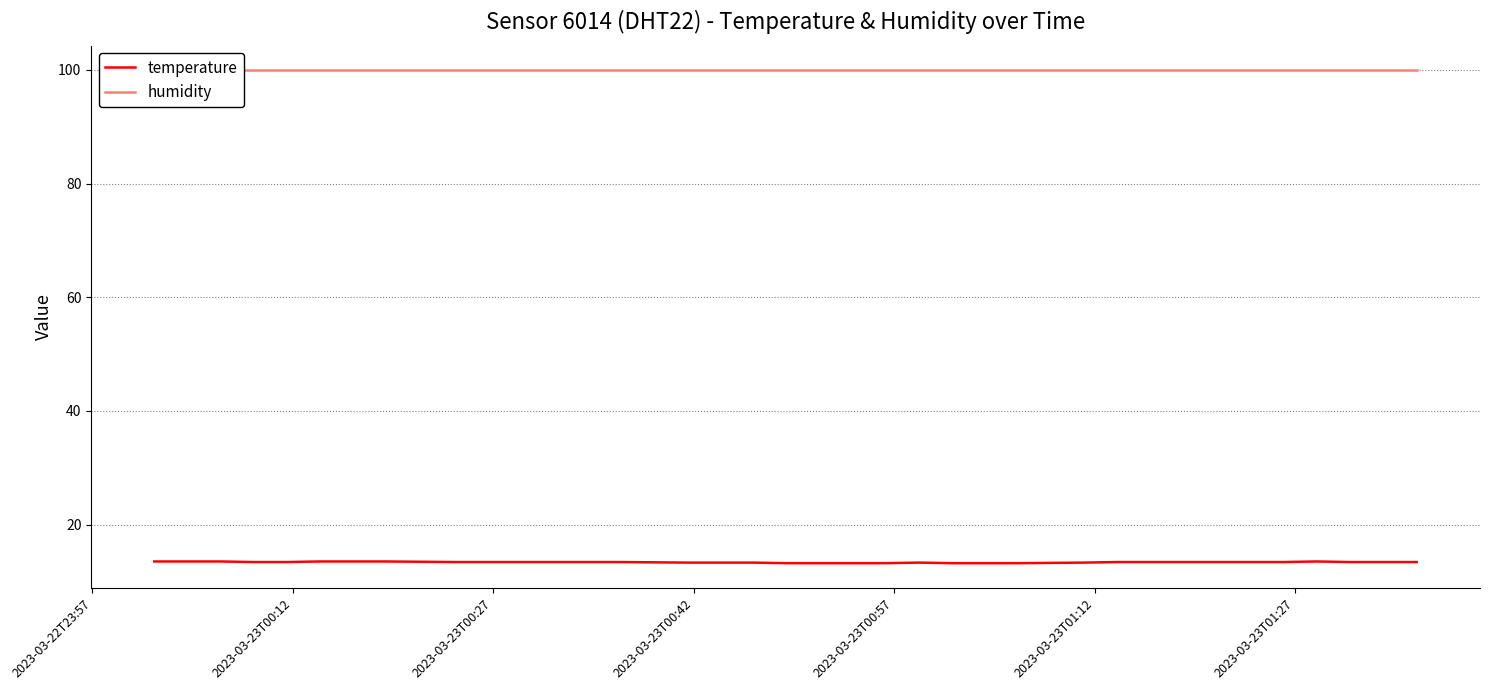

Reading left to right, extract all data points from this chart.

temperature: 13.5	13.5	13.5	13.4	13.4	13.5	13.5	13.5	13.4	13.4	13.4	13.4	13.4	13.4	13.3	13.3	13.2	13.2	13.2	13.3	13.2	13.2	13.3	13.4	13.4	13.4	13.4	13.4	13.4	13.5	13.4	13.4	13.4
humidity: 99.9	99.9	99.9	99.9	99.9	99.9	99.9	99.9	99.9	99.9	99.9	99.9	99.9	99.9	99.9	99.9	99.9	99.9	99.9	99.9	99.9	99.9	99.9	99.9	99.9	99.9	99.9	99.9	99.9	99.9	99.9	99.9	99.9